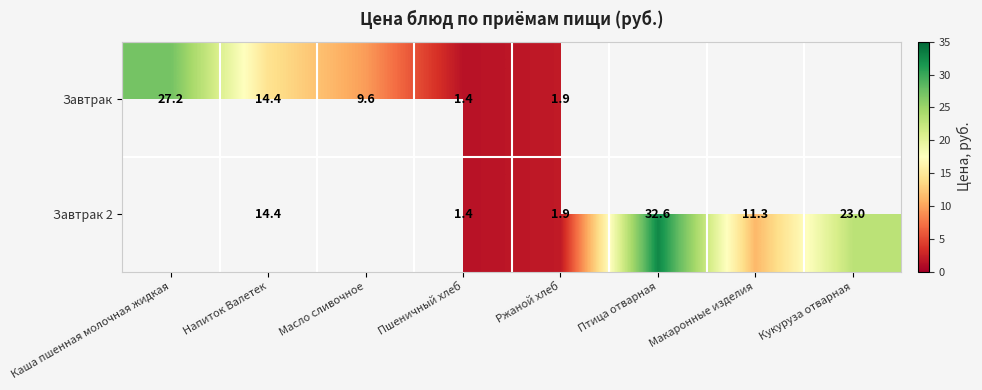

What is the difference between the Завтрак 2 values at Макаронные изделия and Кукуруза отварная?

11.7